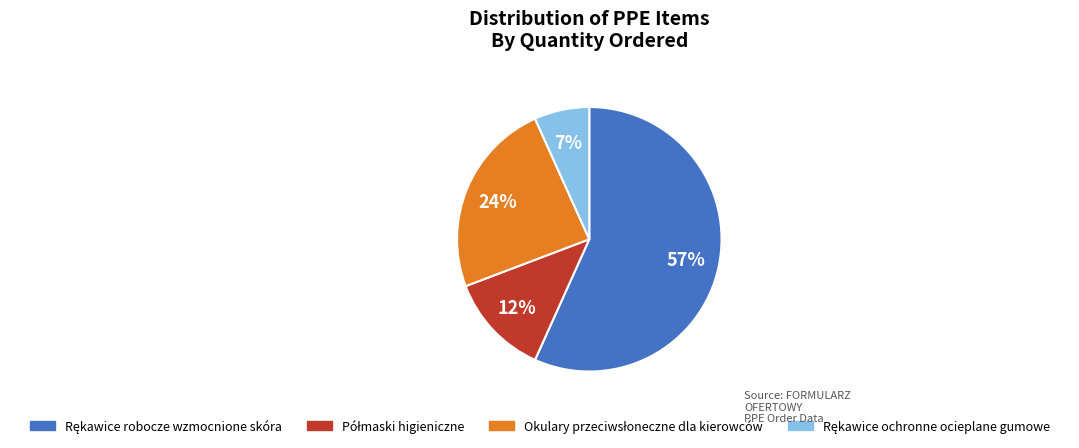

To the nearest percent, what is the difference between the largest and smallest slice percentages?

50%